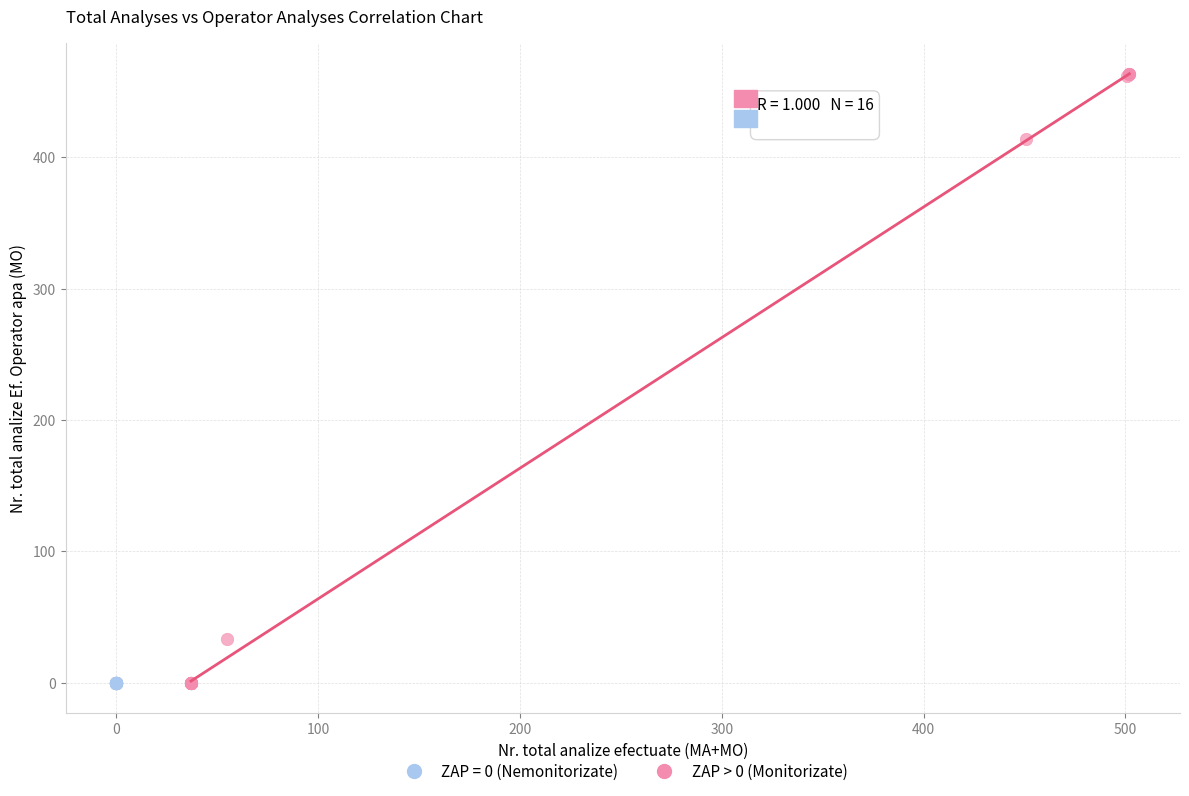

Which series contains the highest Y value?

ZAP > 0 (Monitorizate)